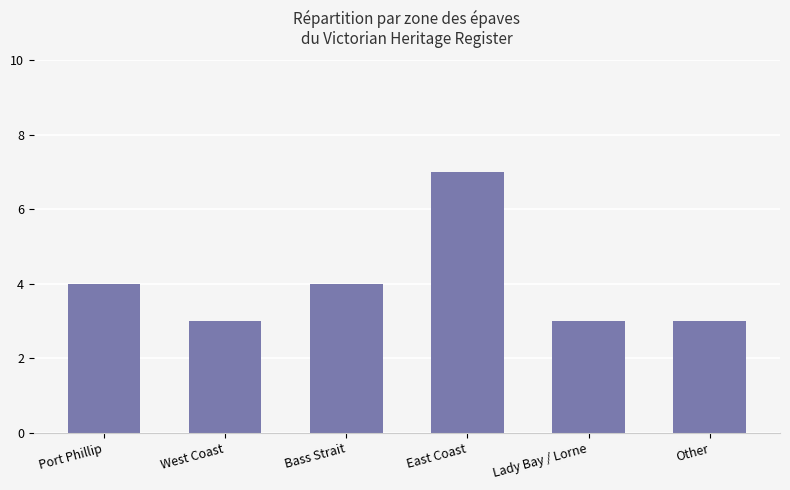

Is it true that the value at Lady Bay / Lorne is 2?

False